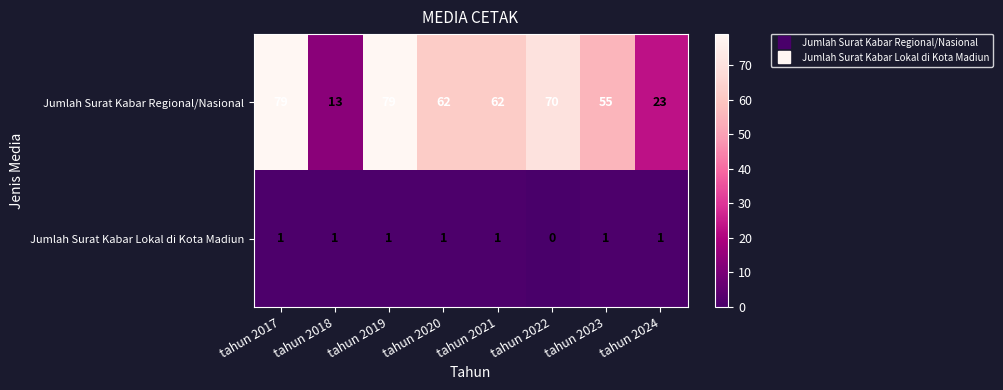

Which category has the lowest value in the Jumlah Surat Kabar Lokal di Kota Madiun series?

tahun 2022